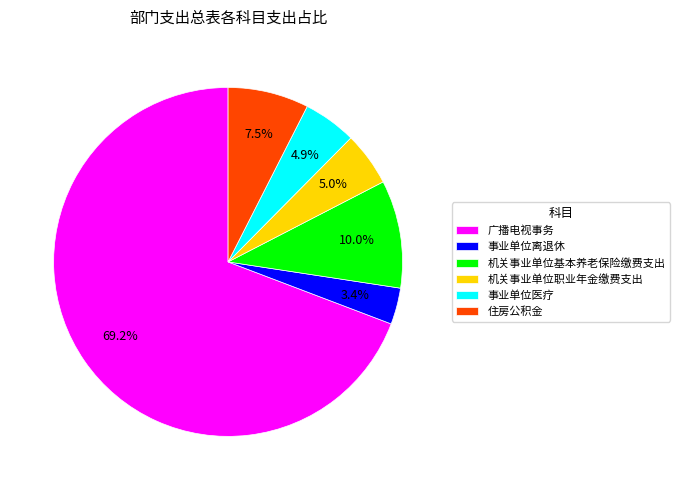

To the nearest percent, what percentage of the pie is 广播电视事务?

69%